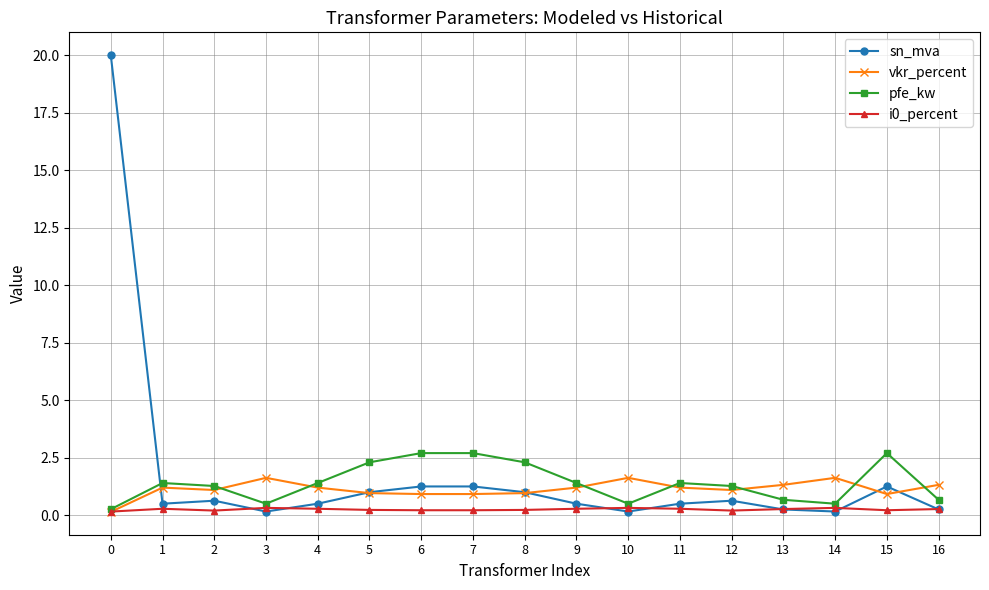

What is the value of the sn_mva point at the 4th from the left?

0.2